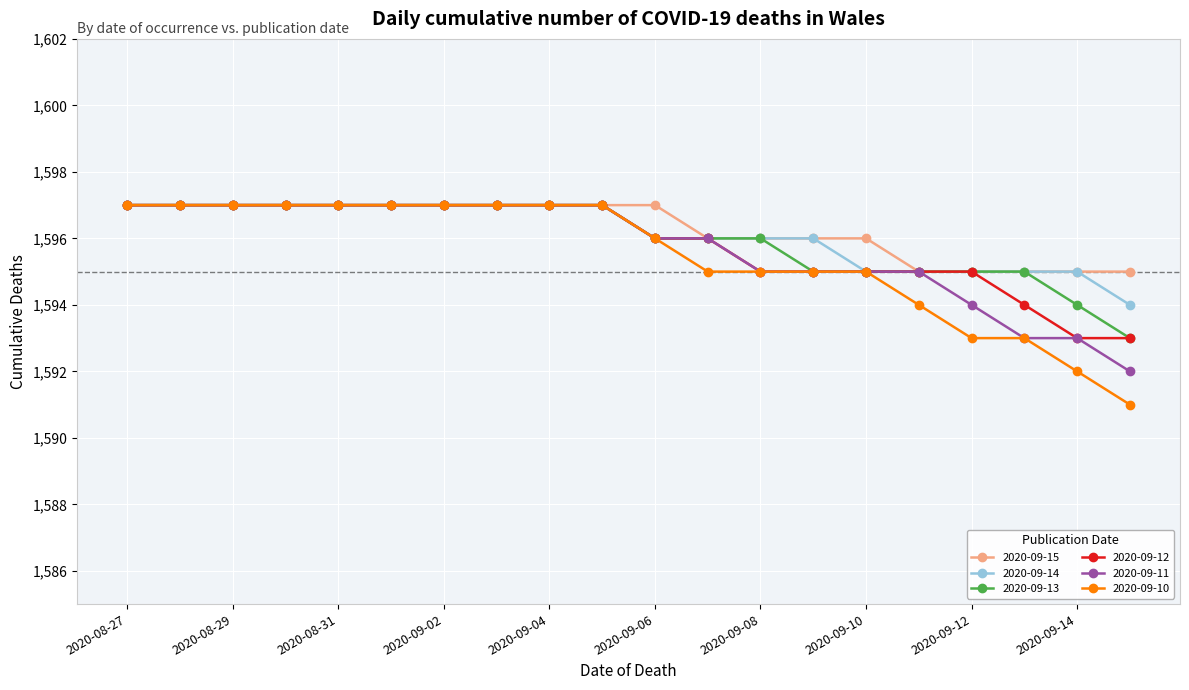

Reading left to right, list all the values displayed in this chart.

2020-09-15: 1597	1597	1597	1597	1597	1597	1597	1597	1597	1597	1597	1596	1596	1596	1596	1595	1595	1595	1595	1595
2020-09-14: 1597	1597	1597	1597	1597	1597	1597	1597	1597	1597	1596	1596	1596	1596	1595	1595	1595	1595	1595	1594
2020-09-13: 1597	1597	1597	1597	1597	1597	1597	1597	1597	1597	1596	1596	1596	1595	1595	1595	1595	1595	1594	1593
2020-09-12: 1597	1597	1597	1597	1597	1597	1597	1597	1597	1597	1596	1596	1595	1595	1595	1595	1595	1594	1593	1593
2020-09-11: 1597	1597	1597	1597	1597	1597	1597	1597	1597	1597	1596	1596	1595	1595	1595	1595	1594	1593	1593	1592
2020-09-10: 1597	1597	1597	1597	1597	1597	1597	1597	1597	1597	1596	1595	1595	1595	1595	1594	1593	1593	1592	1591